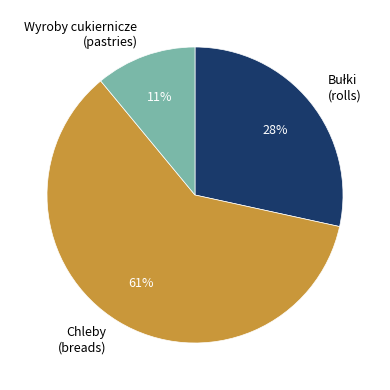

To the nearest percent, what percentage of the pie is Chleby (breads)?

61%